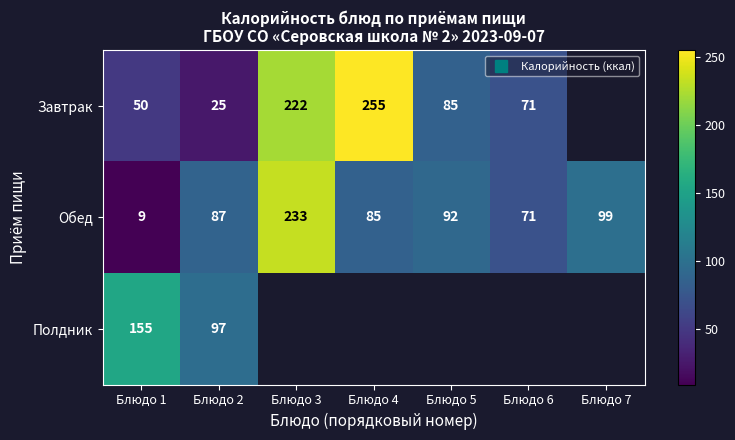

At how many categories does at least one series exceed 143?

3